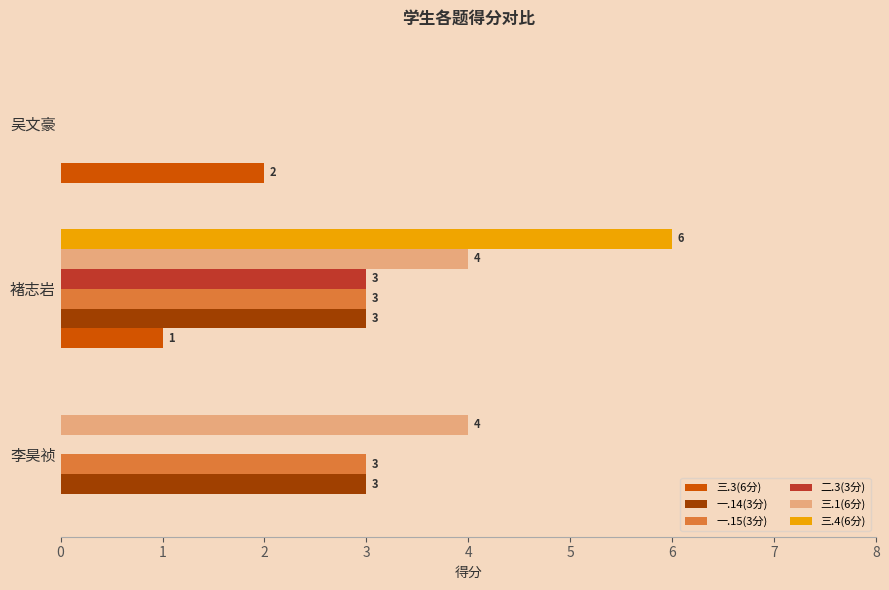

At which category is the sum across all series the highest?

褚志岩